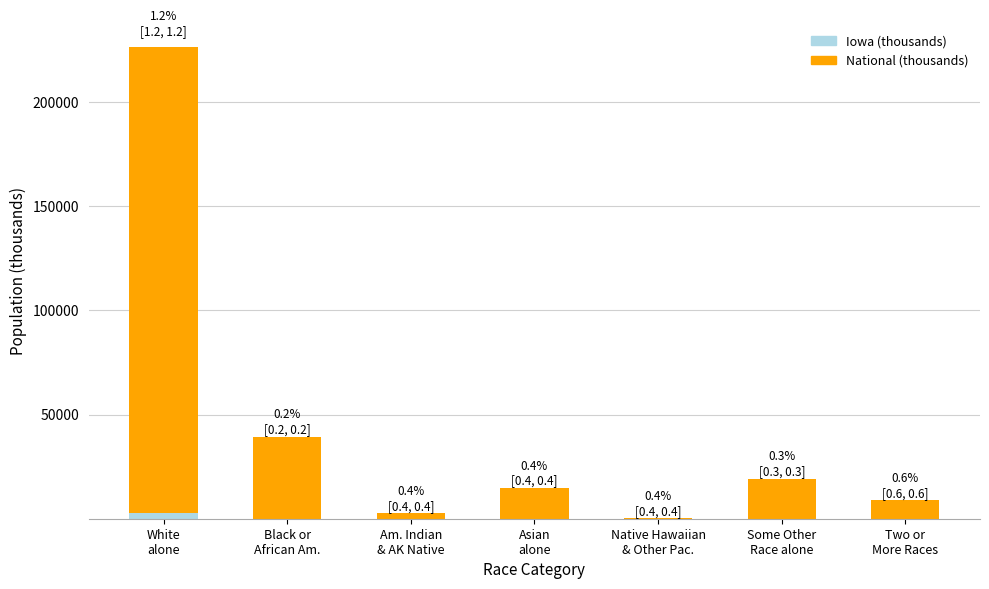

What is the sum of all Iowa (thousands) values?

3046.4